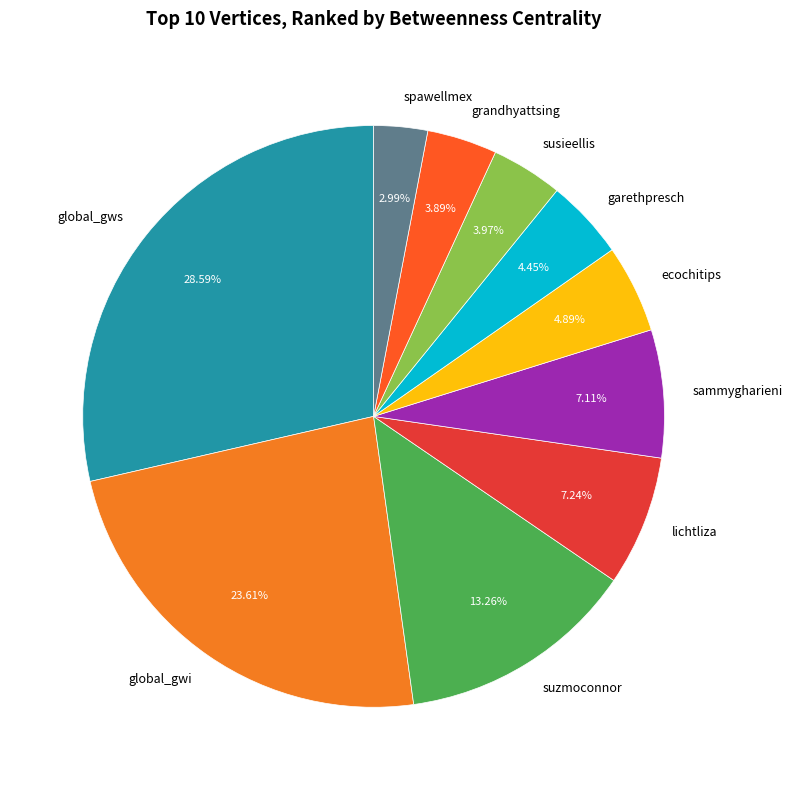

To the nearest percent, what is the difference between the largest and smallest slice percentages?

26%